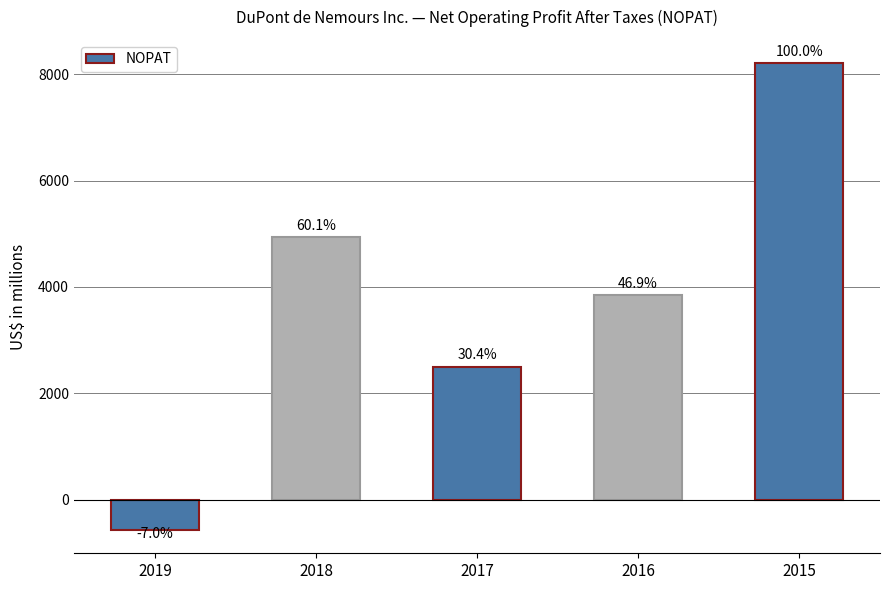

Is it true that the value at 2017 is 2498?

True